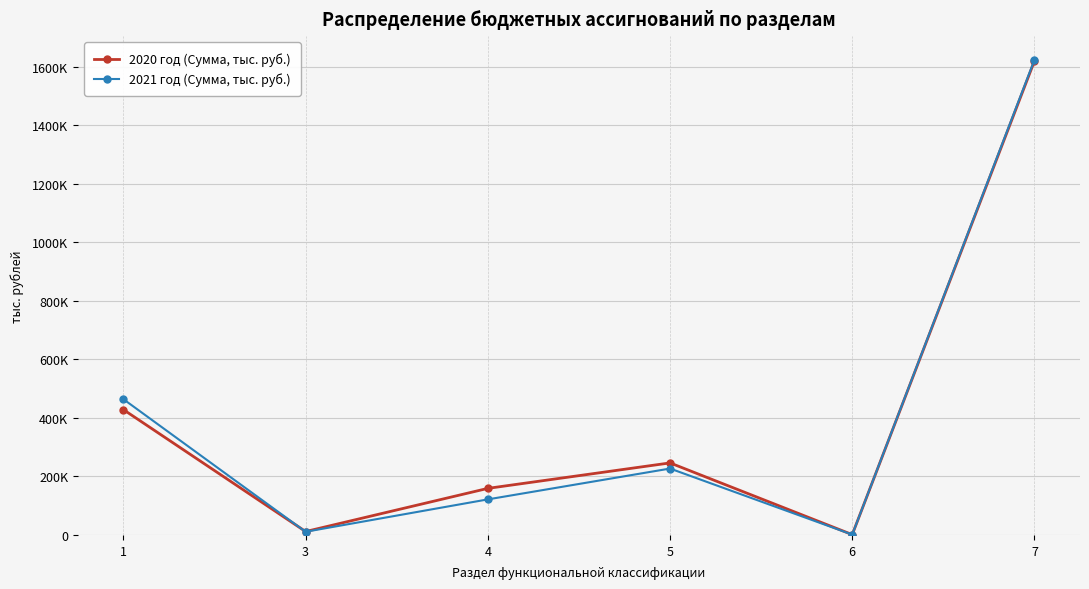

How many interior local peaks does the 2021 год (Сумма, тыс. руб.) series have?

1